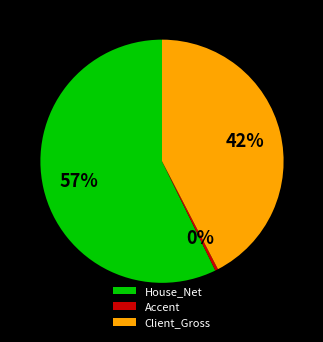

What is the smallest slice in the pie chart?

Accent